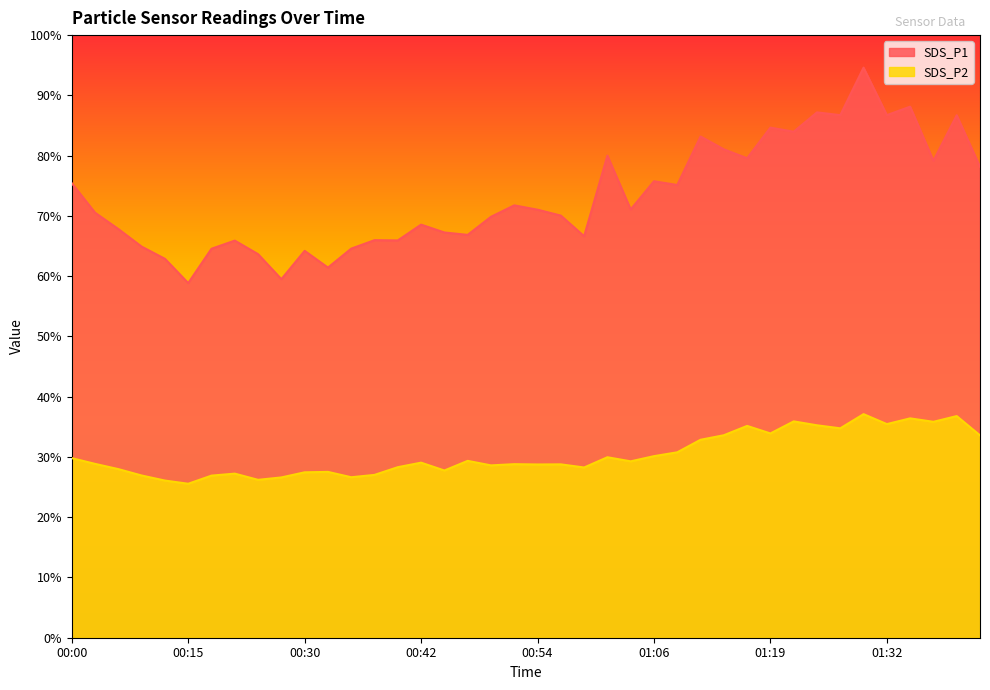

Reading left to right, list all the values displayed in this chart.

SDS_P1: 00:00=75.4	00:05=70.5	00:08=67.8	00:10=64.9	00:13=62.9	00:15=58.9	00:20=64.5	00:22=65.9	00:25=63.6	00:27=59.5	00:30=64.2	00:32=61.4	00:35=64.6	00:37=66.0	00:40=65.9	00:42=68.5	00:45=67.2	00:47=66.8	00:49=69.8	00:52=71.8	00:54=71.0	00:57=70.0	00:59=66.6	01:02=80.0	01:04=71.1	01:06=75.8	01:09=75.1	01:11=83.2	01:14=81.0	01:17=79.6	01:19=84.7	01:22=84.0	01:24=87.2	01:27=86.7	01:29=94.6	01:32=86.7	01:34=88.1	01:37=79.2	01:39=86.7	01:42=78.2
SDS_P2: 00:00=29.8	00:05=28.9	00:08=28.0	00:10=26.9	00:13=26.1	00:15=25.6	00:20=26.9	00:22=27.2	00:25=26.2	00:27=26.6	00:30=27.4	00:32=27.5	00:35=26.6	00:37=27.0	00:40=28.3	00:42=29.1	00:45=27.8	00:47=29.4	00:49=28.6	00:52=28.8	00:54=28.8	00:57=28.8	00:59=28.2	01:02=29.9	01:04=29.3	01:06=30.1	01:09=30.8	01:11=32.9	01:14=33.6	01:17=35.1	01:19=33.9	01:22=35.9	01:24=35.2	01:27=34.8	01:29=37.1	01:32=35.5	01:34=36.4	01:37=35.8	01:39=36.8	01:42=33.6